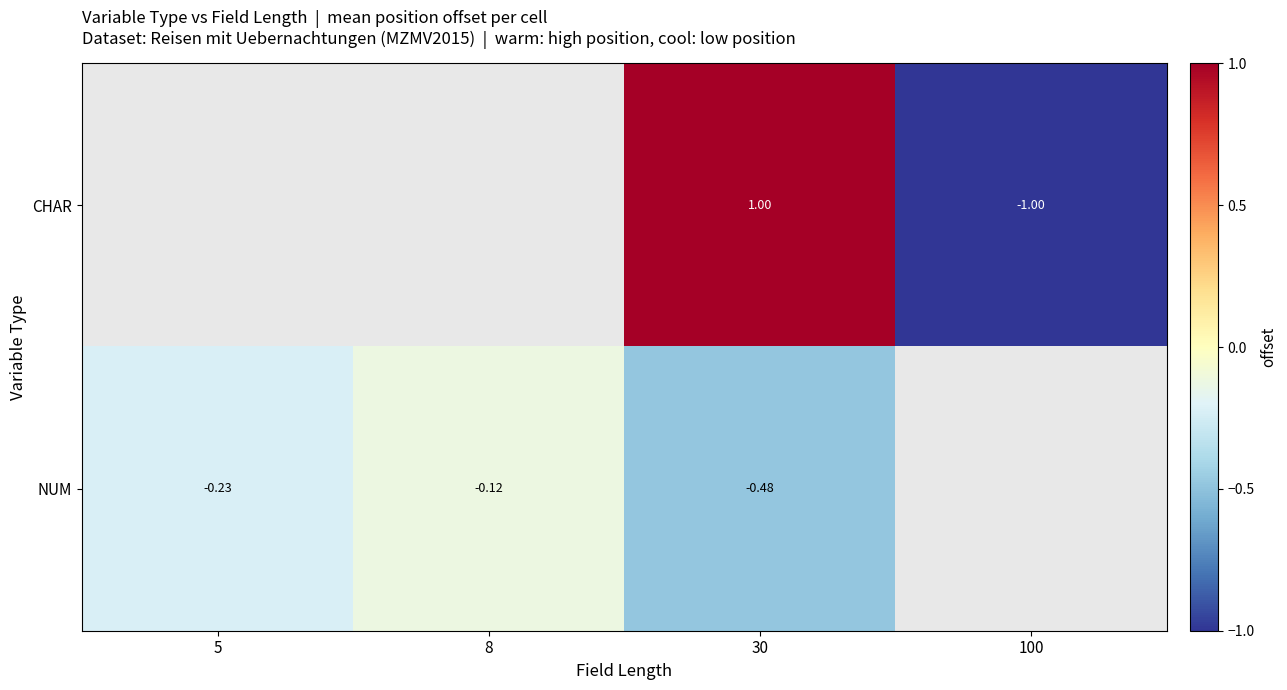

At 30, list the series in order from smallest to largest.

NUM, CHAR